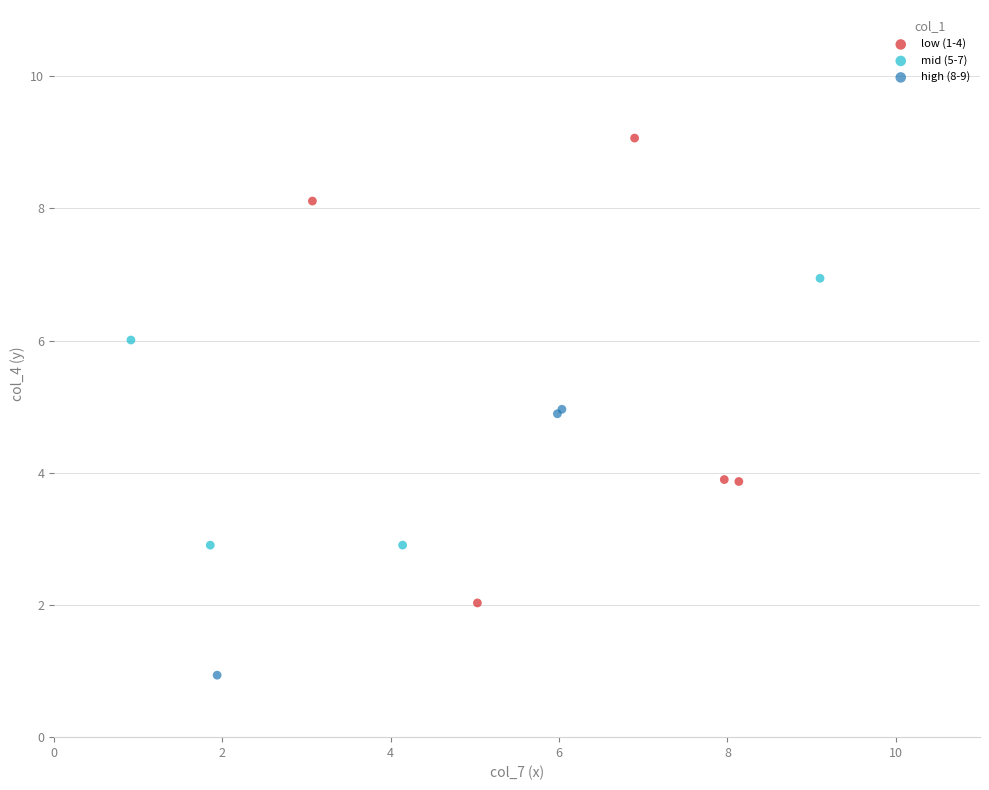

What are all the series names shown in the legend?

low (1-4), mid (5-7), high (8-9)